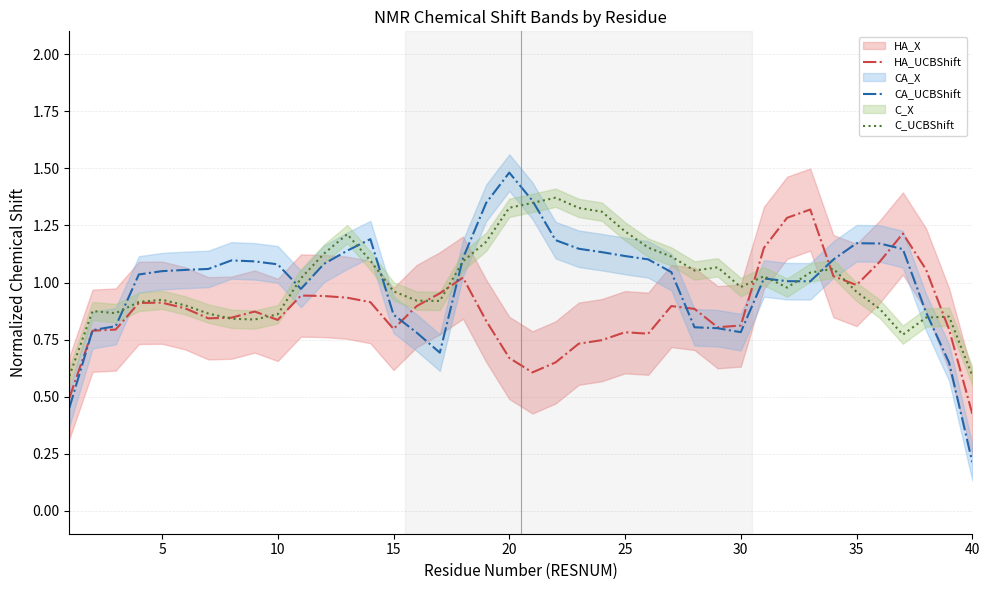

Count the number of data series in this chart.

3